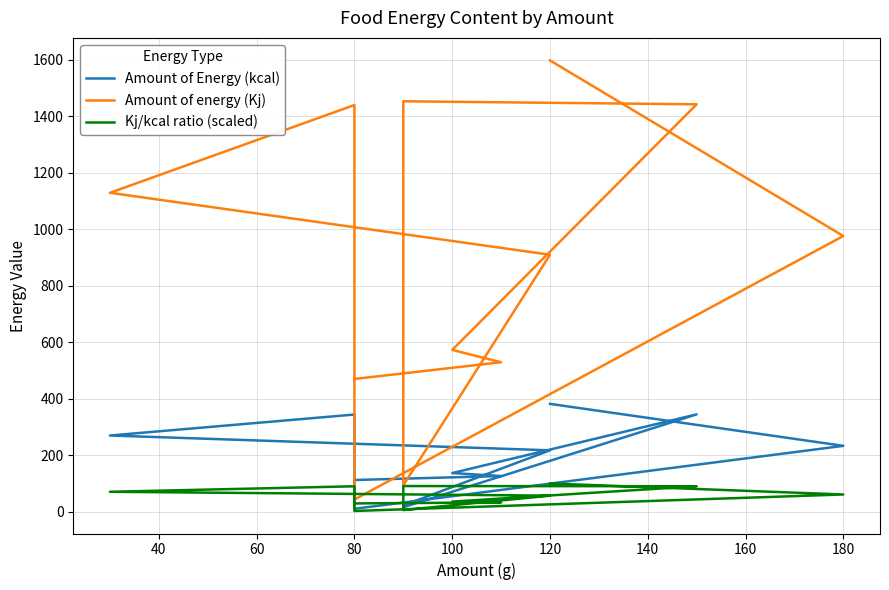

What is the spread (max minus min) of values at 140?

87.5